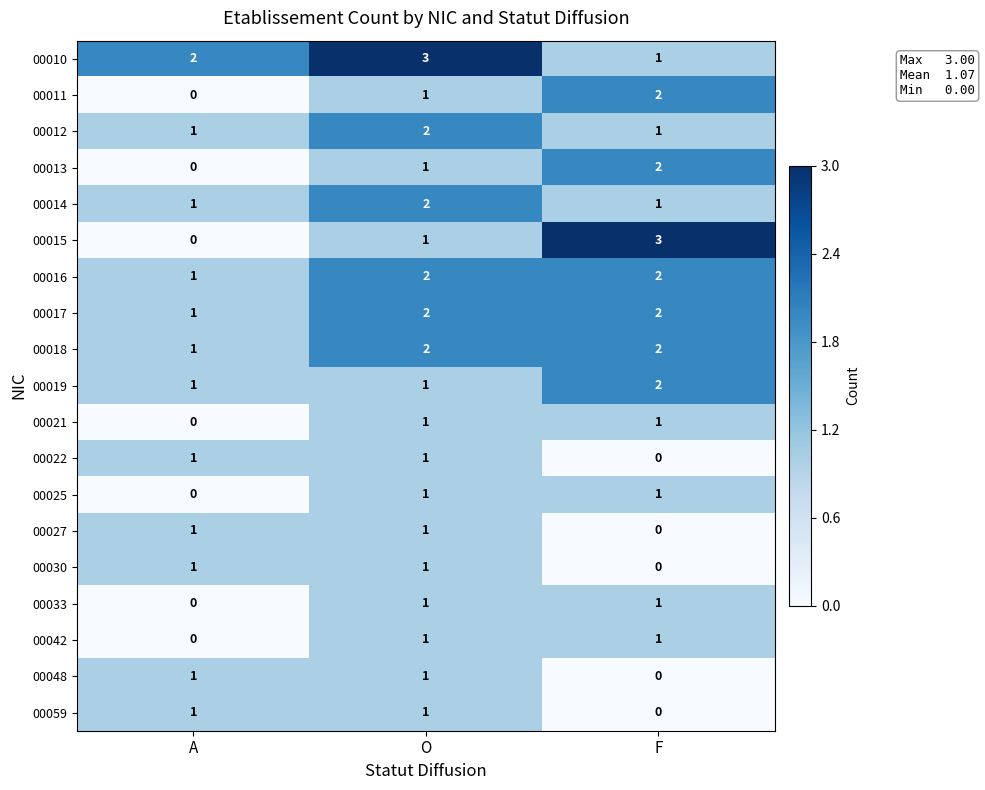

What is the spread (max minus min) of values at F?

3